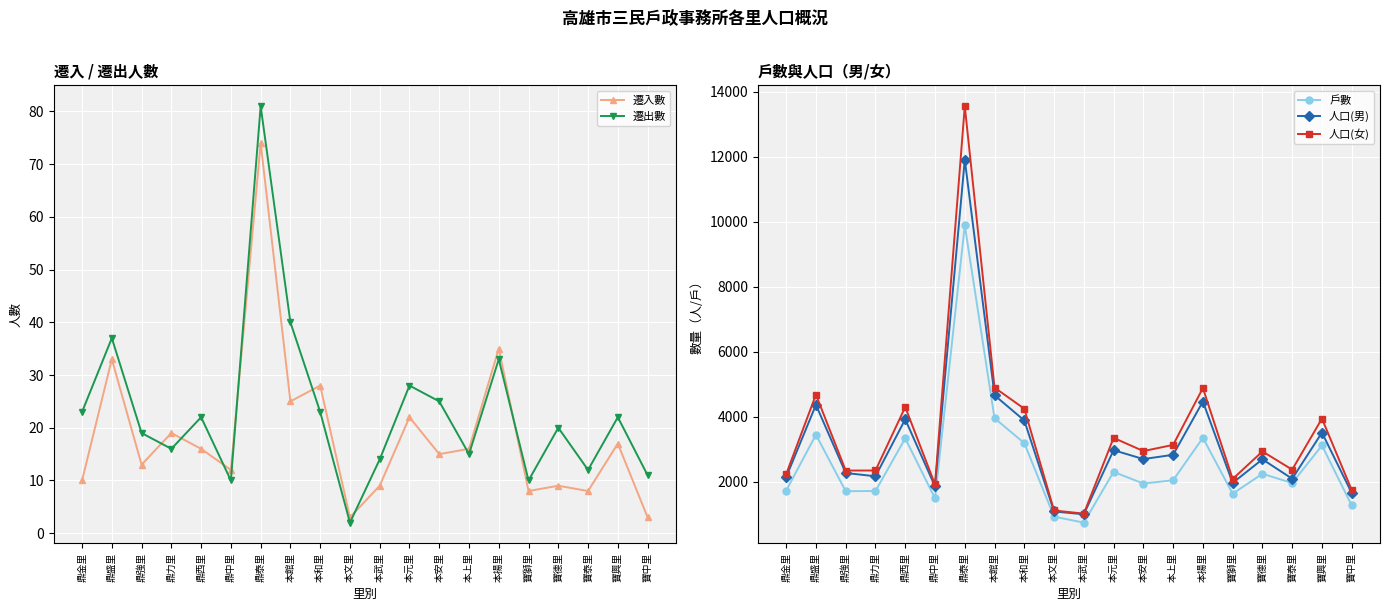

How many data points does each series have?

20